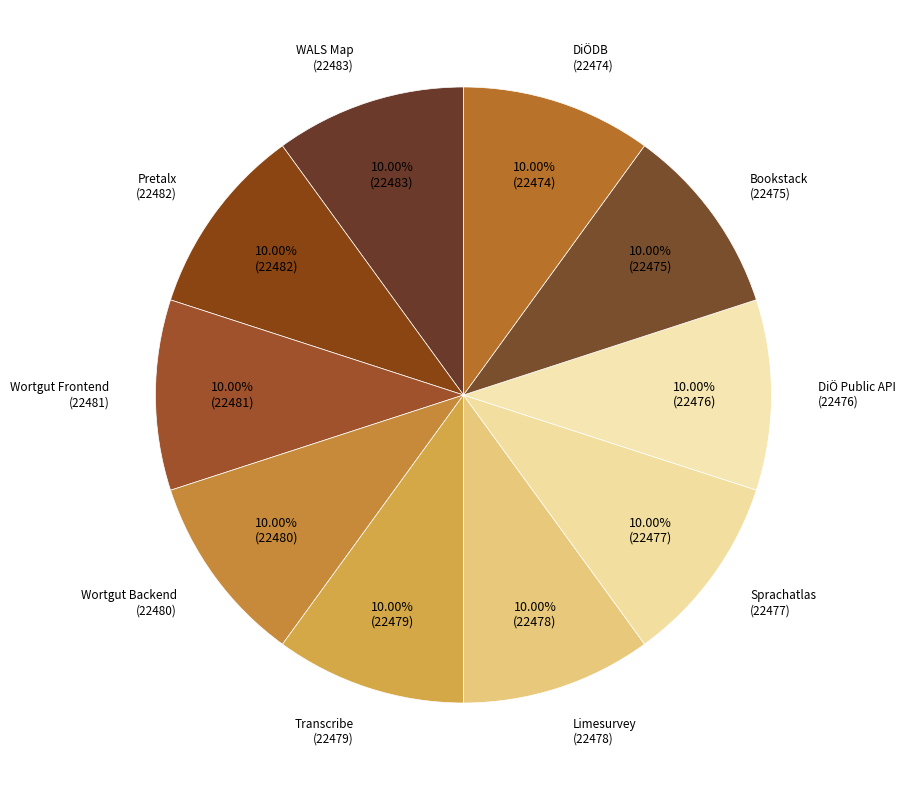

To the nearest percent, what is the combined percentage of DiÖ Public API and WALS Map?

20%